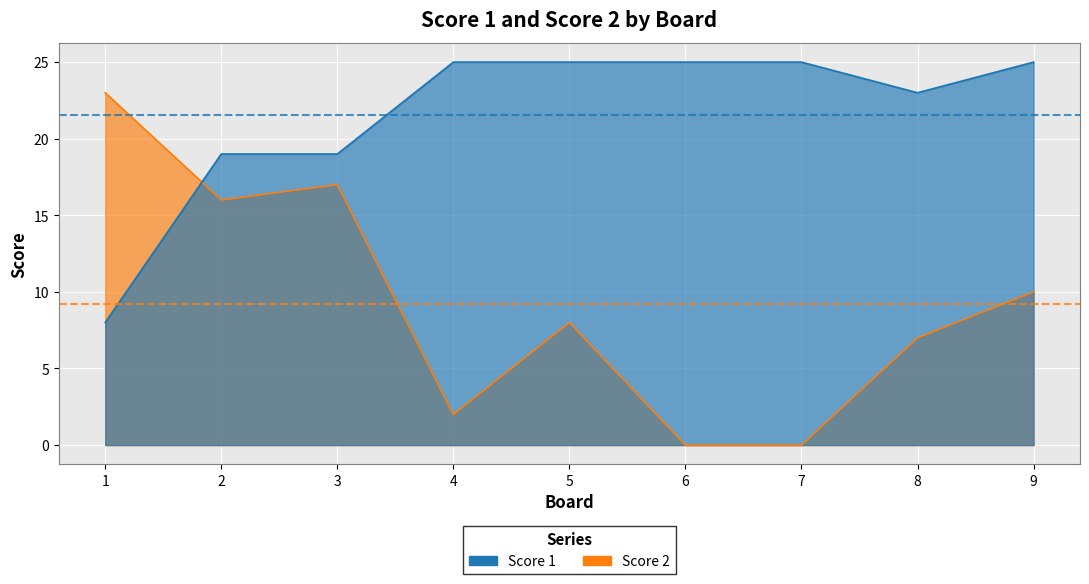

How many times do Score 1 and Score 2 cross each other?

1